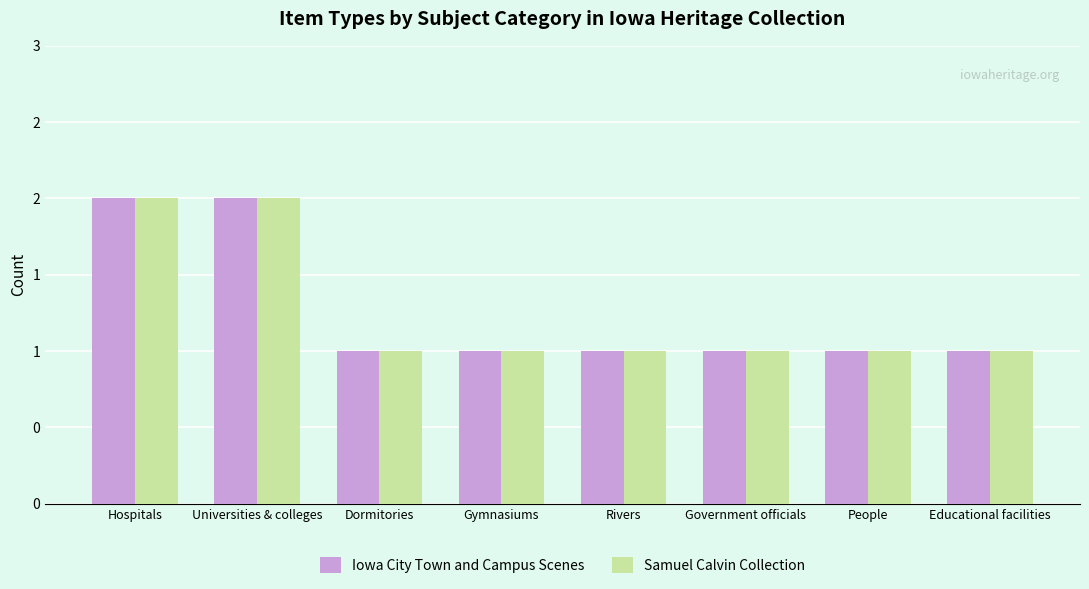

Does the chart contain any negative values?

No